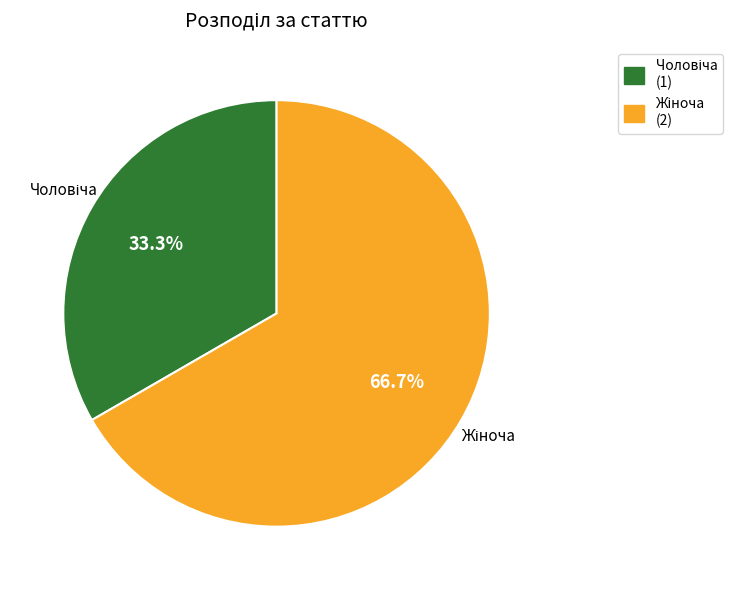

Does any single category account for the majority?

Yes